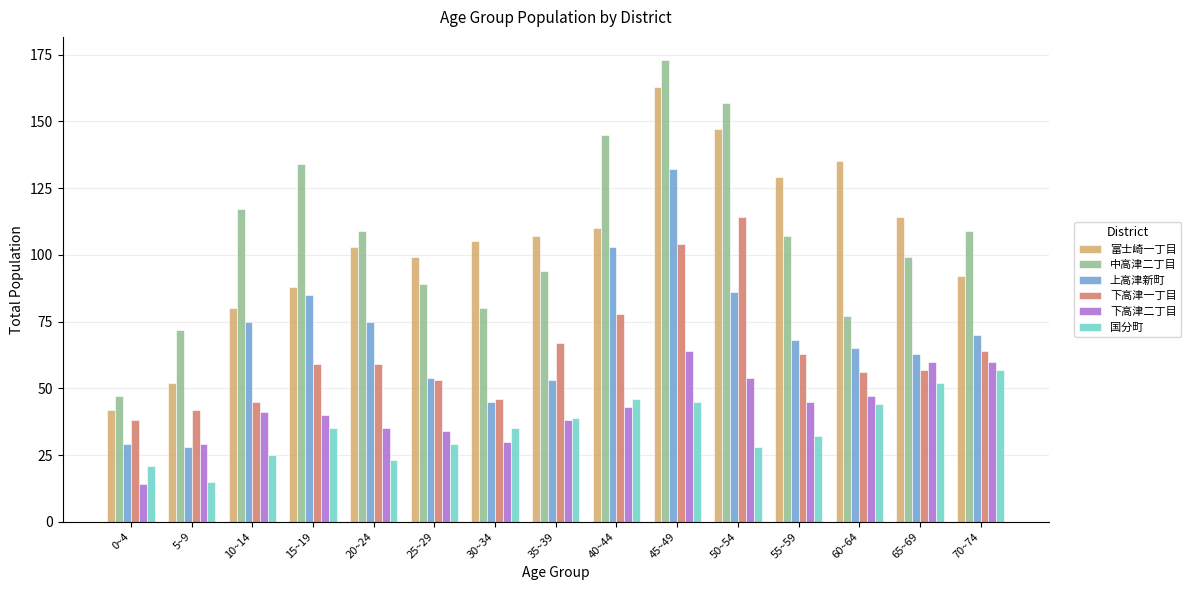

What is the label of the 12th bar from the right?

15~19